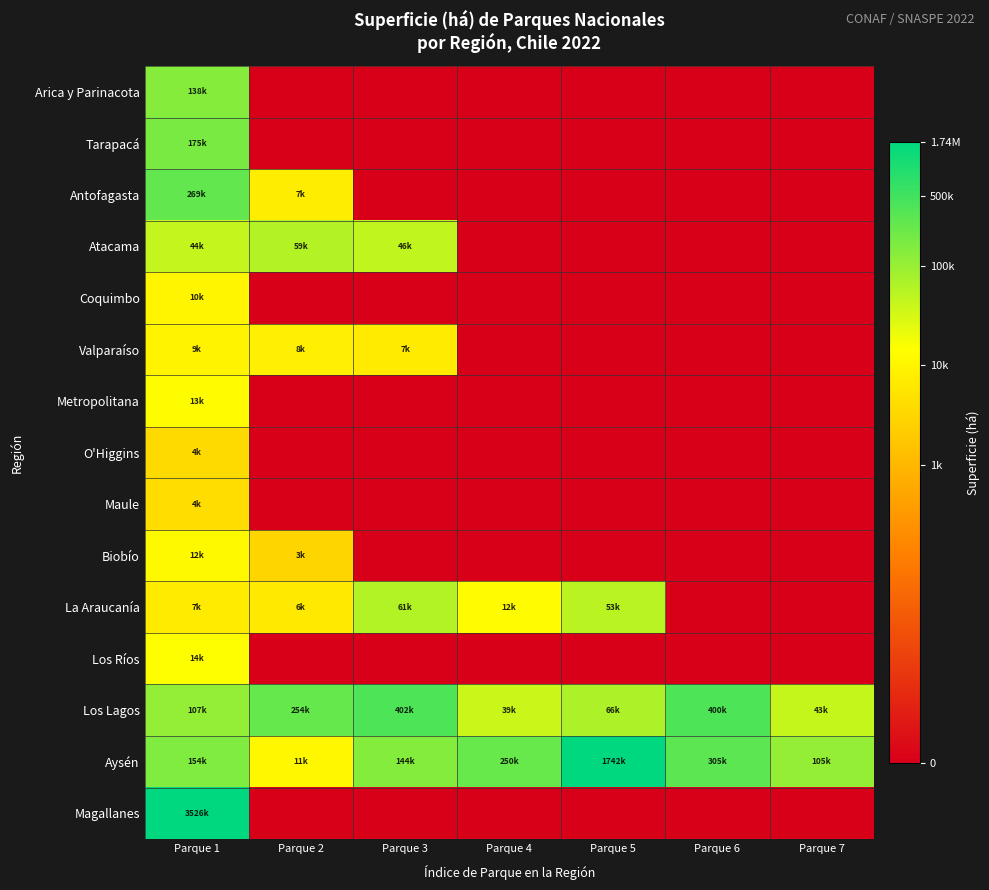

Between Parque 1 and Parque 4, which series saw the biggest shift?

Magallanes